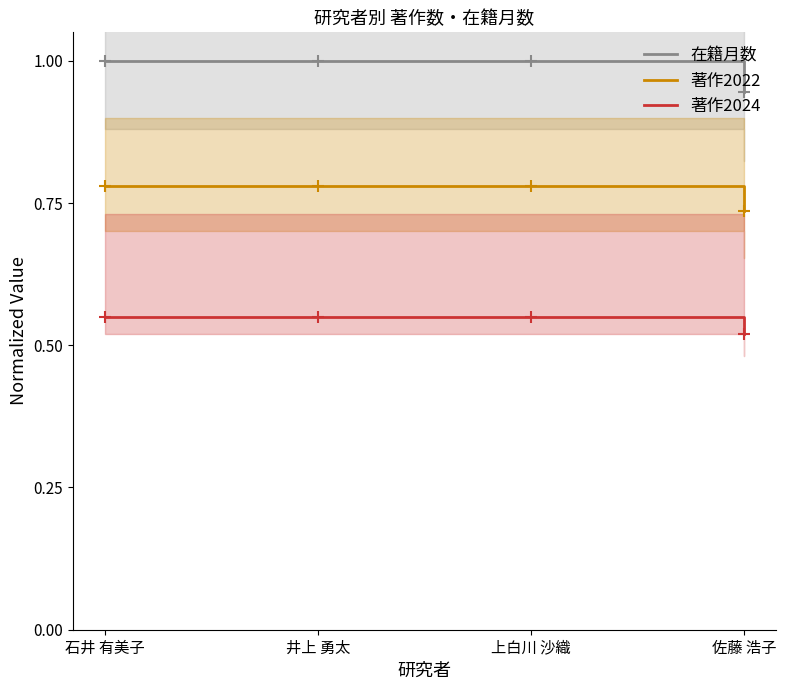

What is the label of the 1st point from the right?

佐藤 浩子